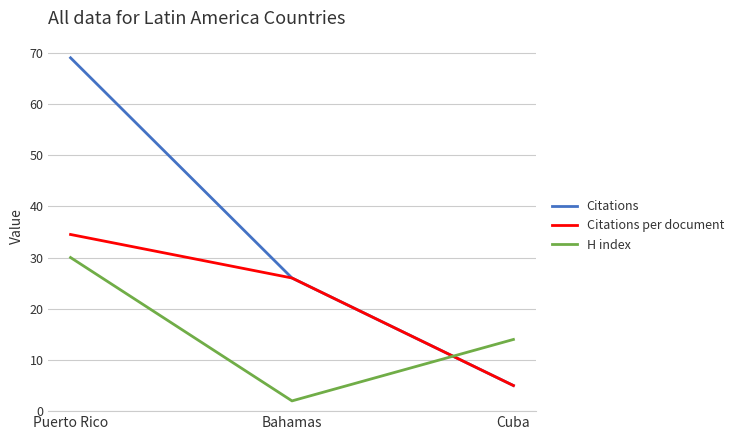

What is the sum of the Citations values at Cuba and Puerto Rico?

74.0